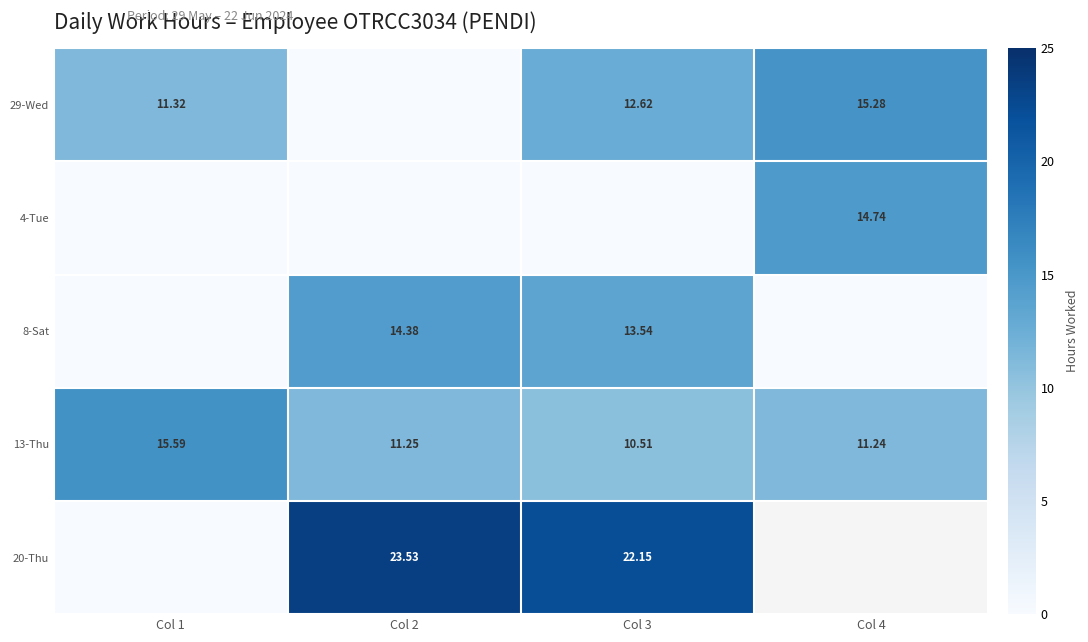

What is the spread (max minus min) of values at Col 3?

22.1